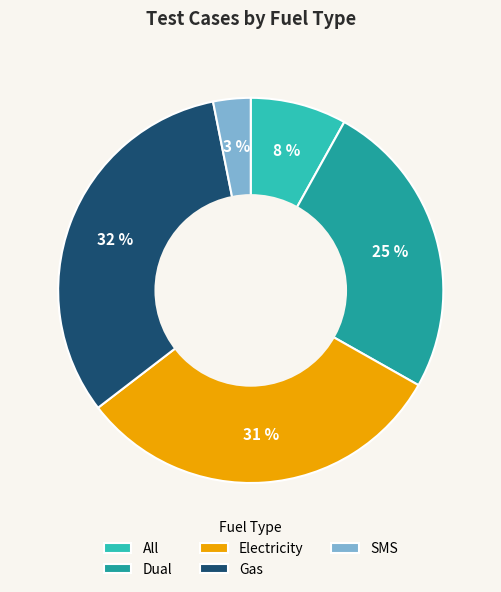

How many slices are in this pie chart?

5